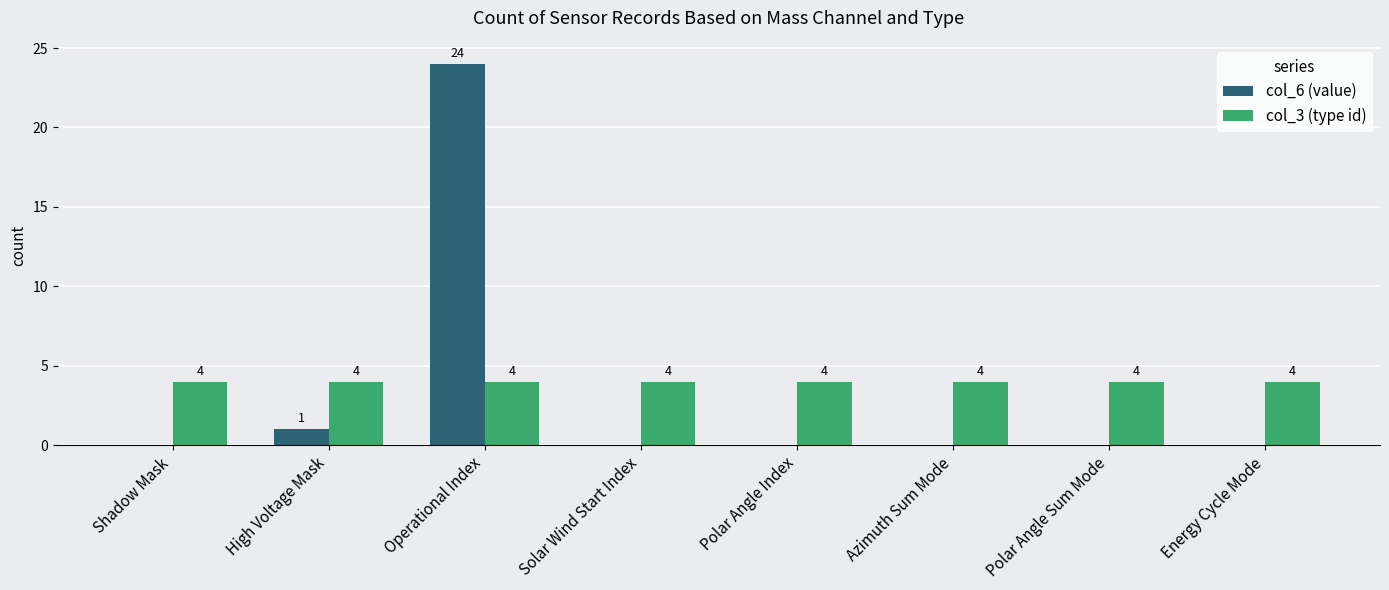

At which category is the sum across all series the highest?

Operational Index